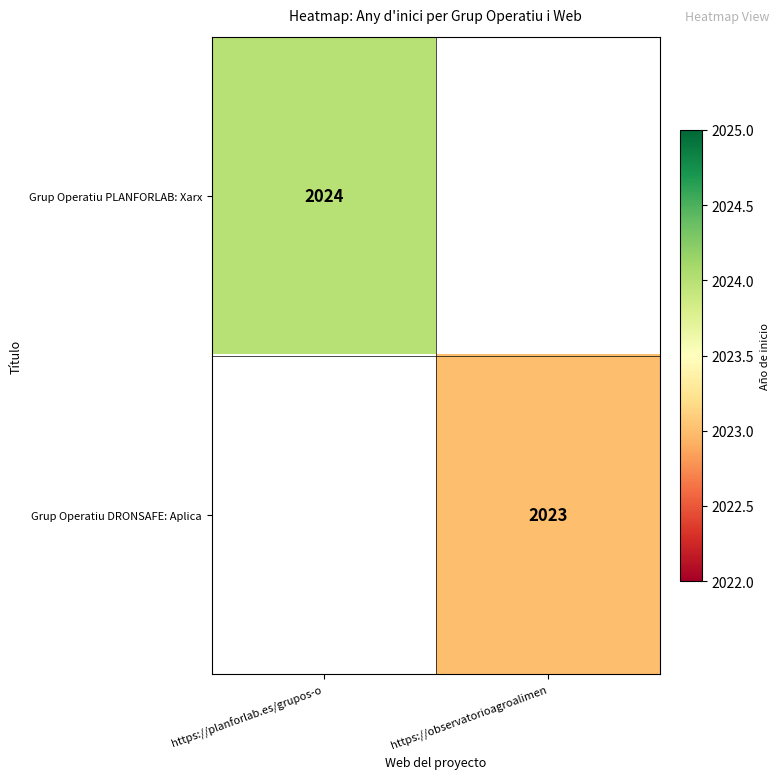

The Grup Operatiu DRONSAFE: Aplica series shows 3337 at https://observatorioagroalimen. True or false?

False